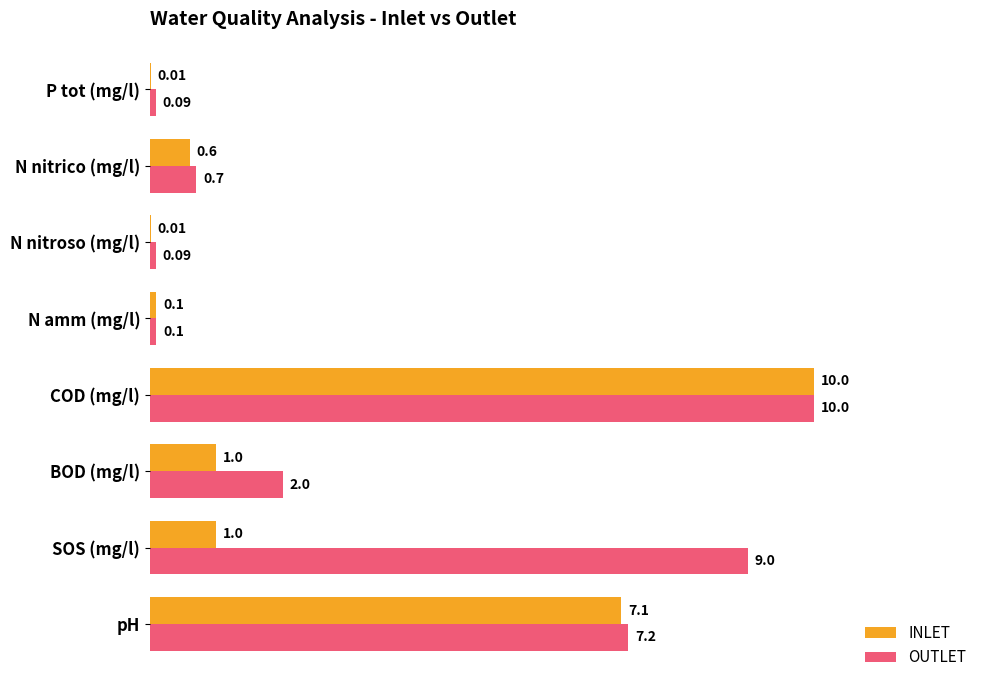

What is the sum of the INLET values at N nitroso (mg/l) and COD (mg/l)?

10.0